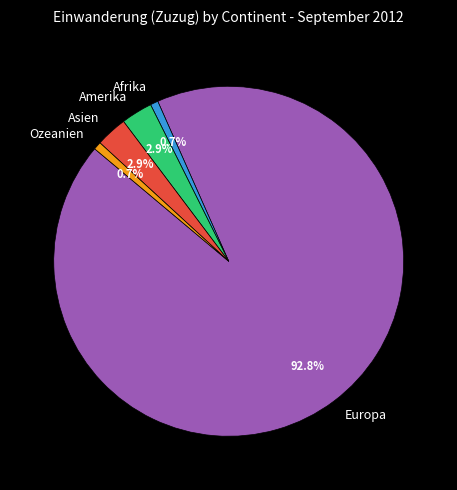

Which has a higher value, Afrika or Europa?

Europa